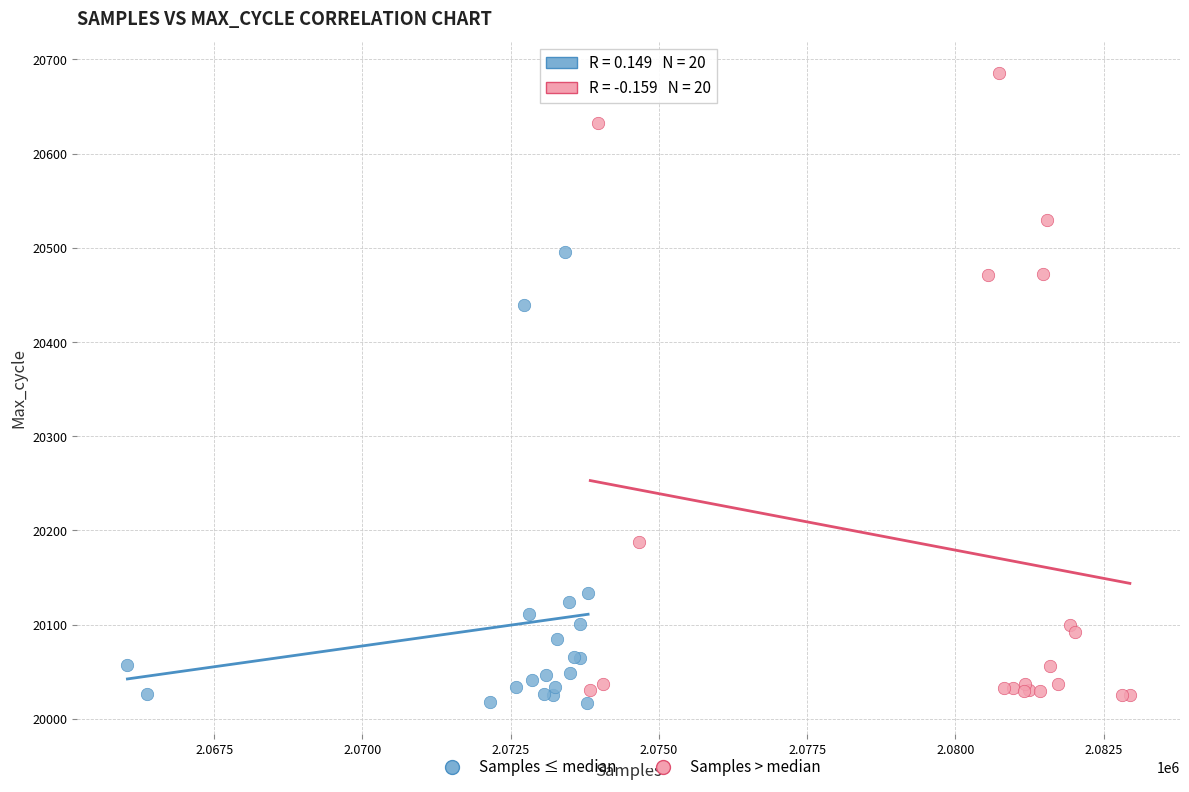

What are all the series names shown in the legend?

Samples ≤ median, Samples > median